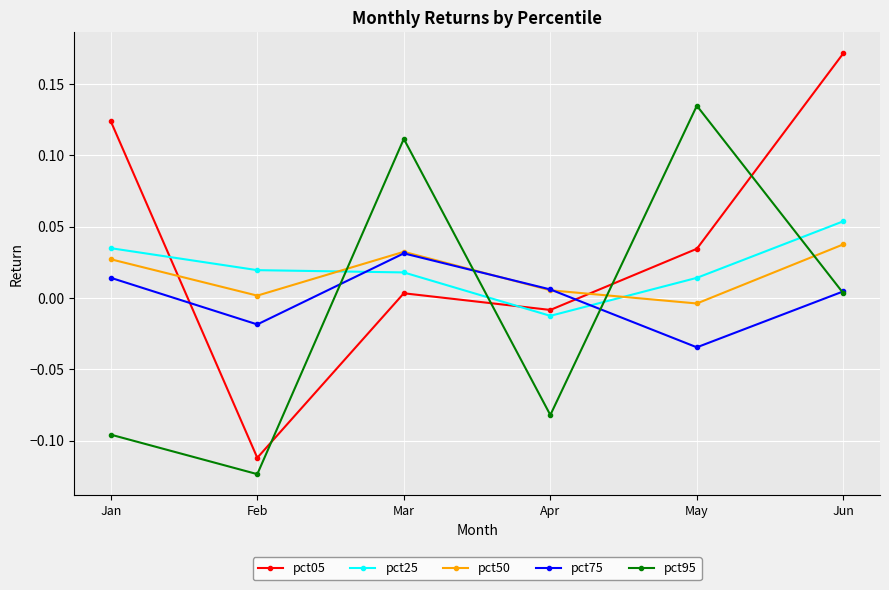

Where is the first local maximum for pct50?

Mar